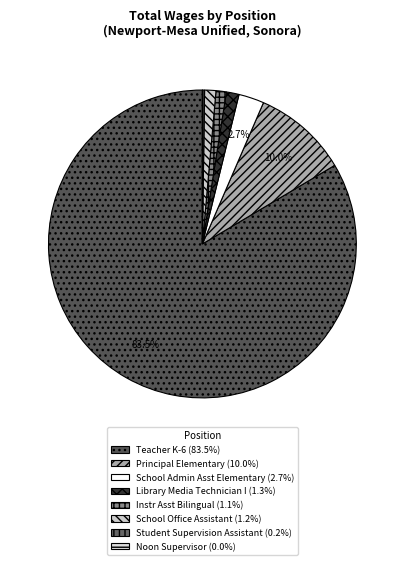

To the nearest percent, what is the average slice percentage?

12%